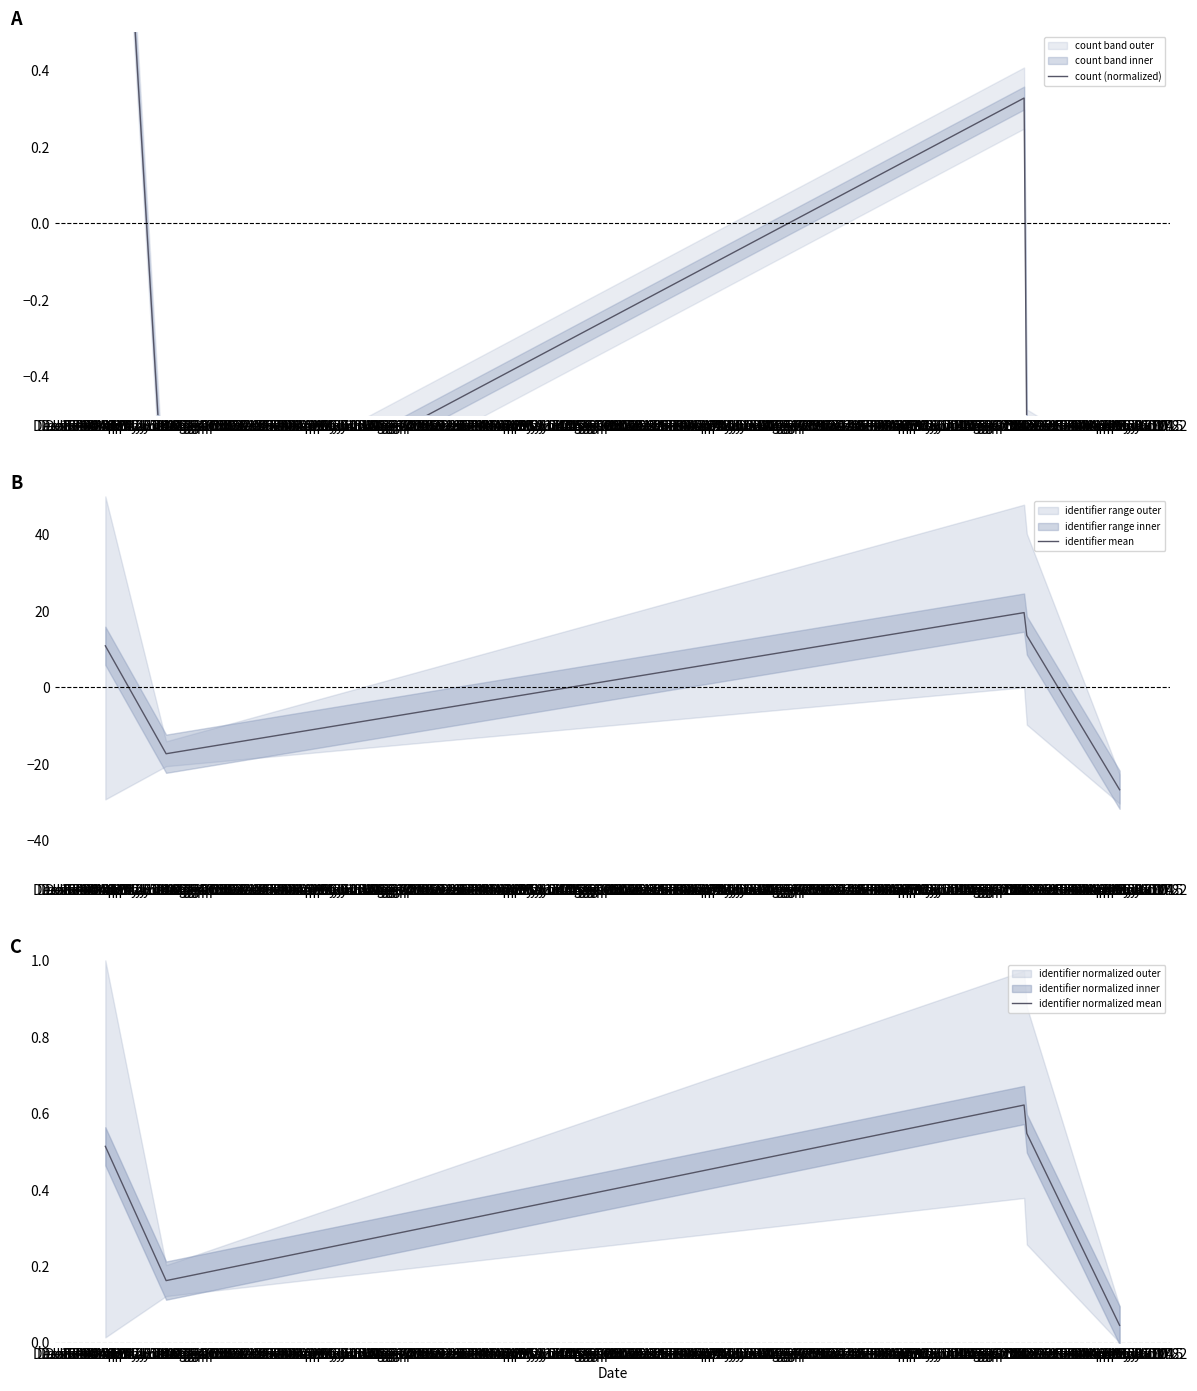

What is the label of the 5th point from the right?

Dec 10